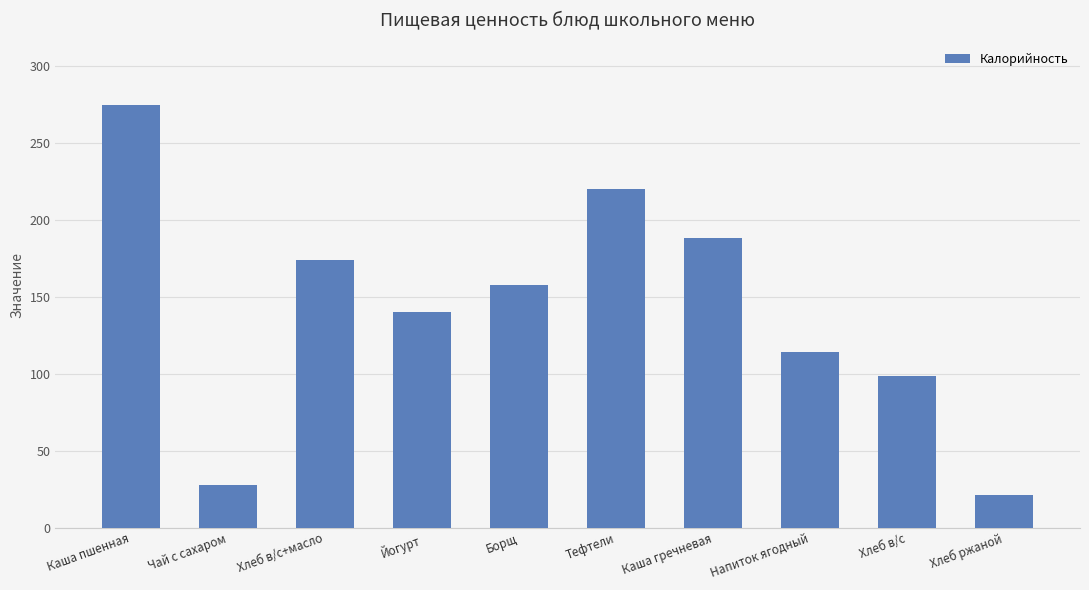

What position from the right is Тефтели?

5